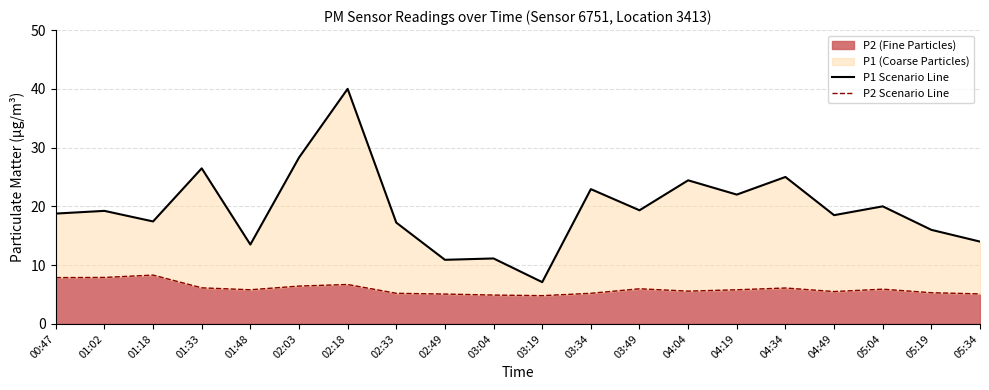

At how many categories does at least one series exceed 38?

1